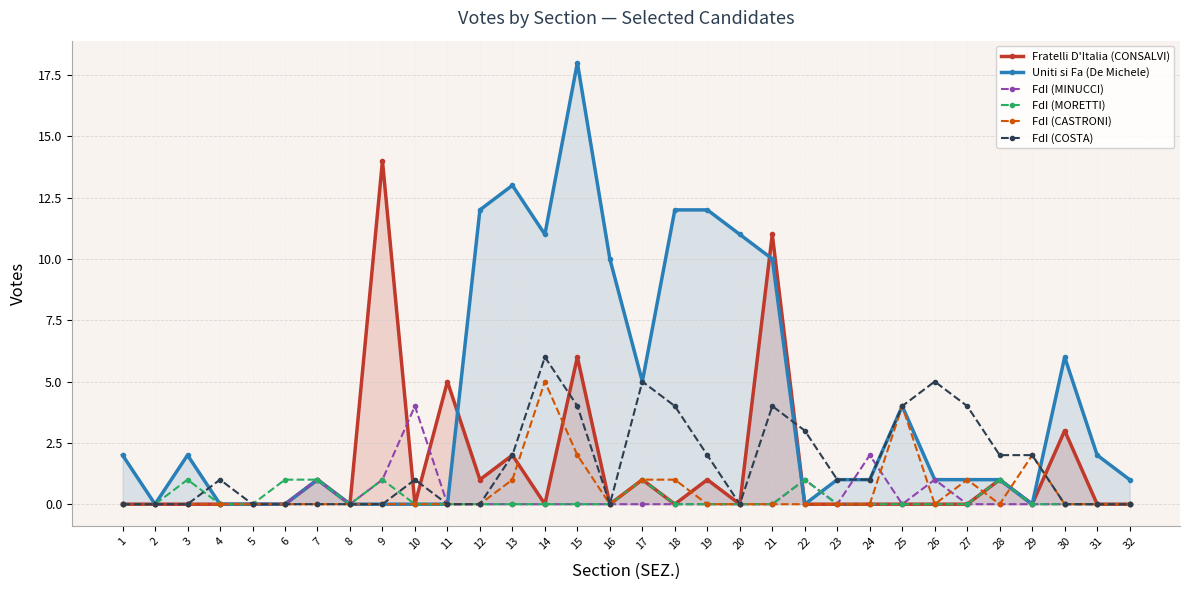

Where do Uniti si Fa (De Michele) and Fratelli D'Italia (CONSALVI) first cross each other?

11 and 12